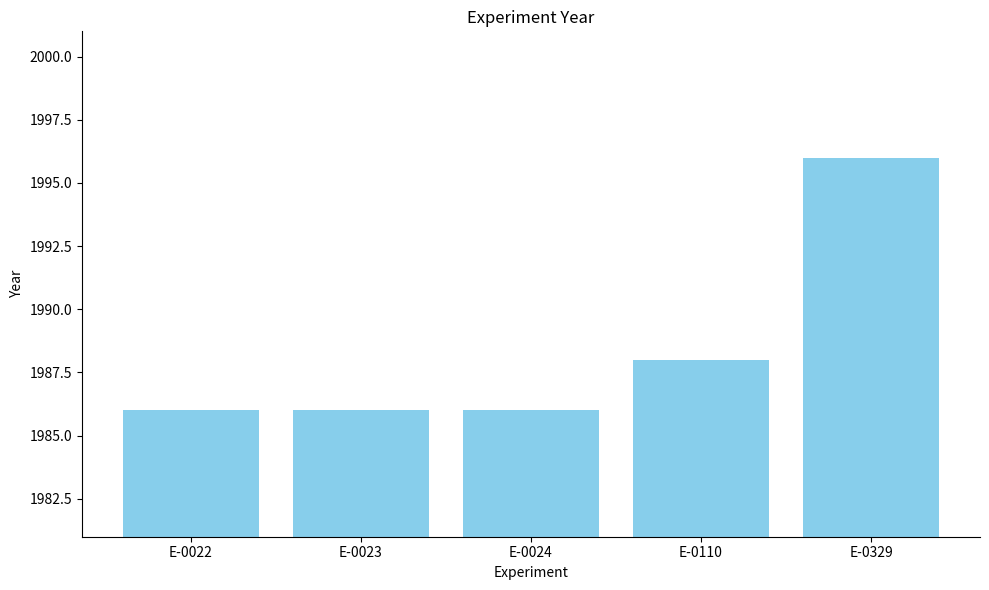

What is the value of the 4th bar from the left?

1988